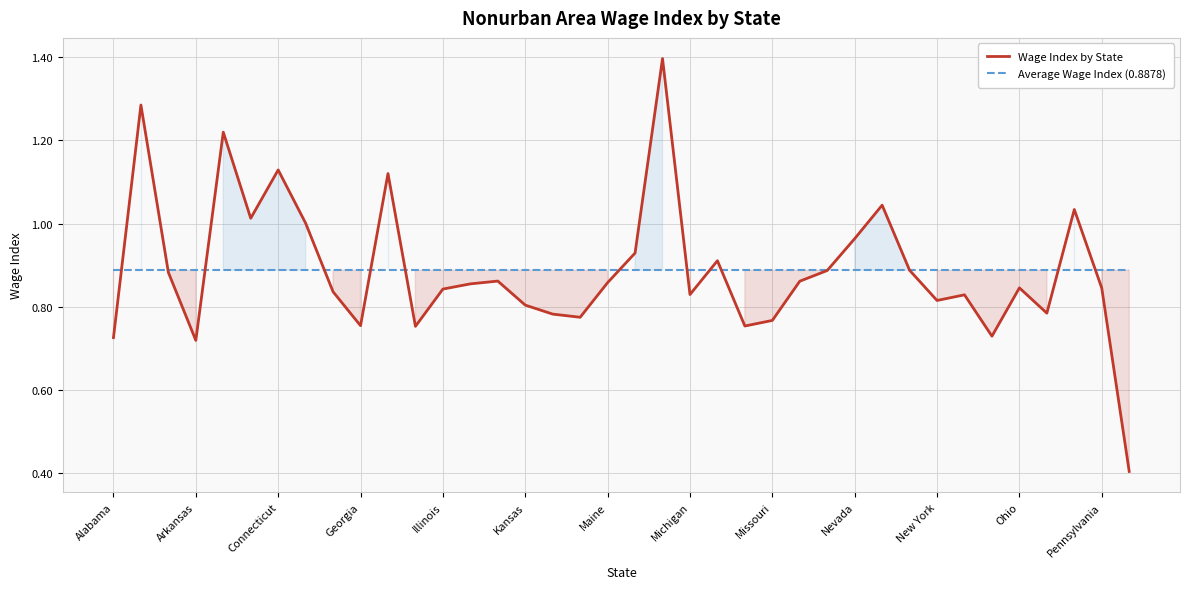

Which series has the largest total across all categories?

Wage Index by State